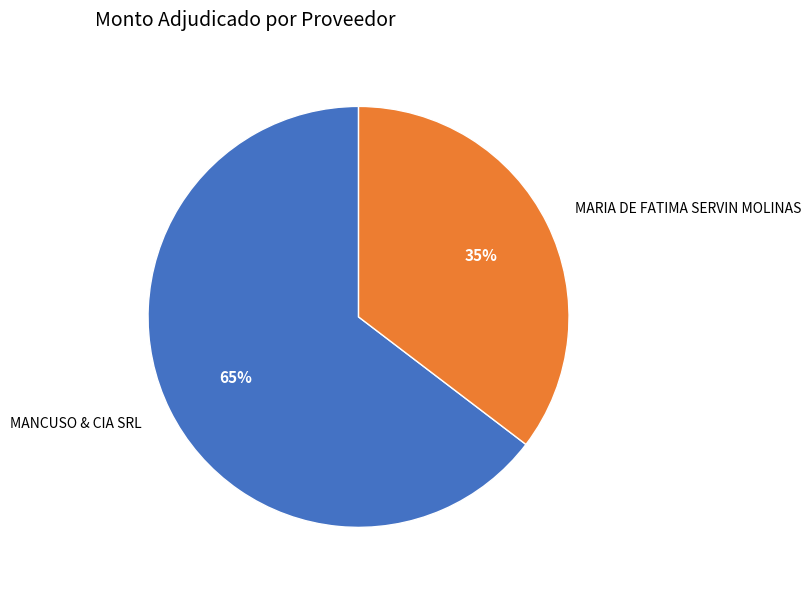

Is it true that MARIA DE FATIMA SERVIN MOLINAS is 44% of the pie?

False